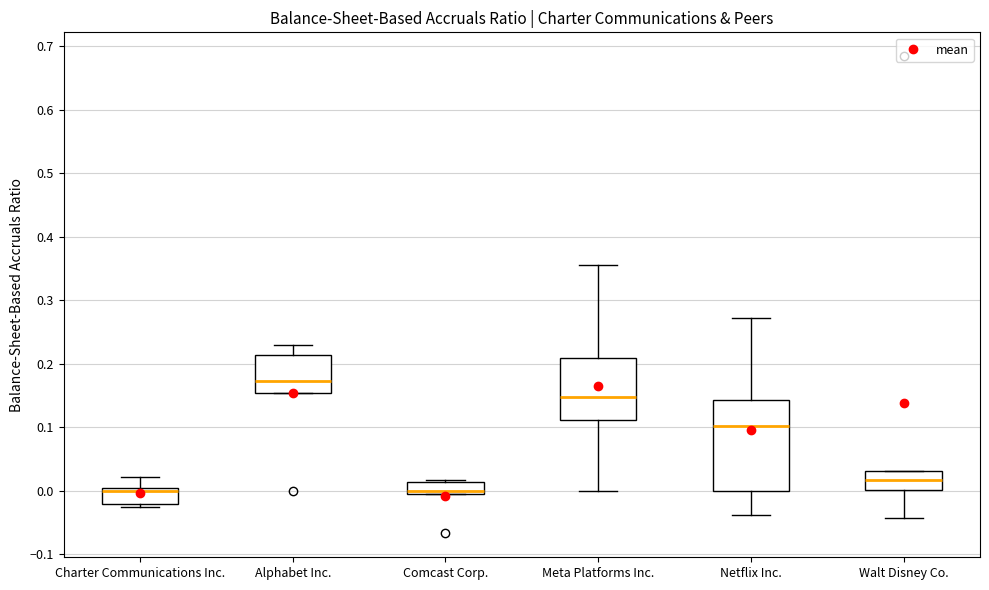

Where is the upper edge of the box for Comcast Corp. on the y-axis? The values are not printed on the chart, so give them approximately, as read against the axis.

0.01